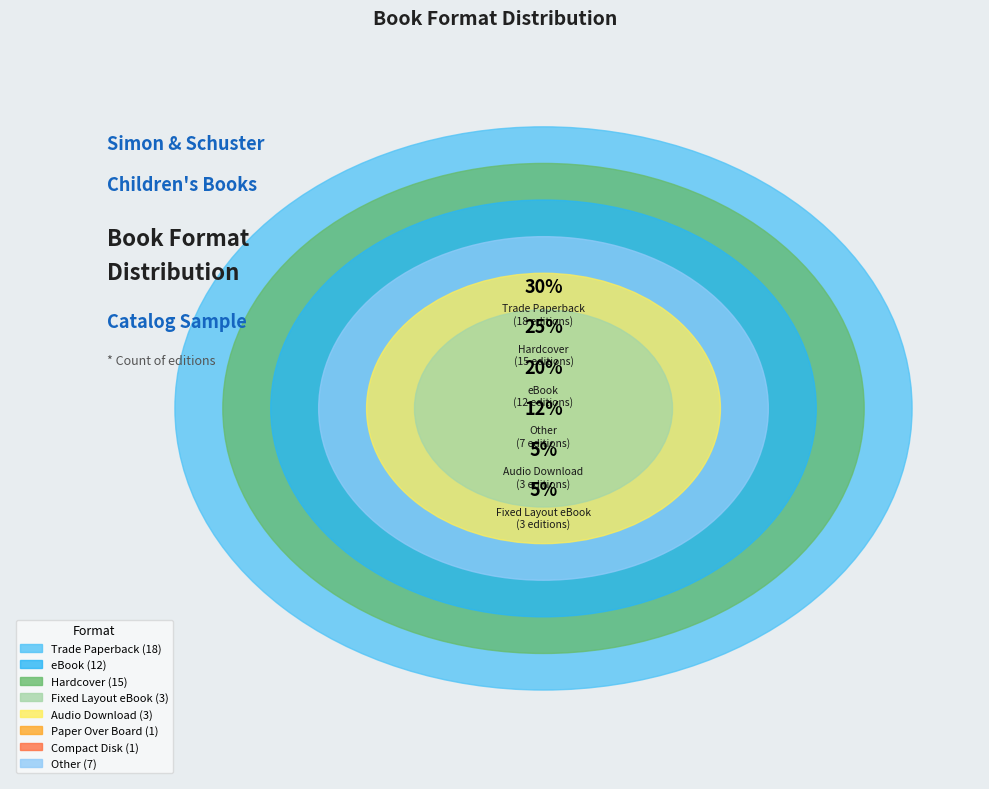

What is the ratio of the value at Hardcover to the value at Fixed Layout eBook?

5.0